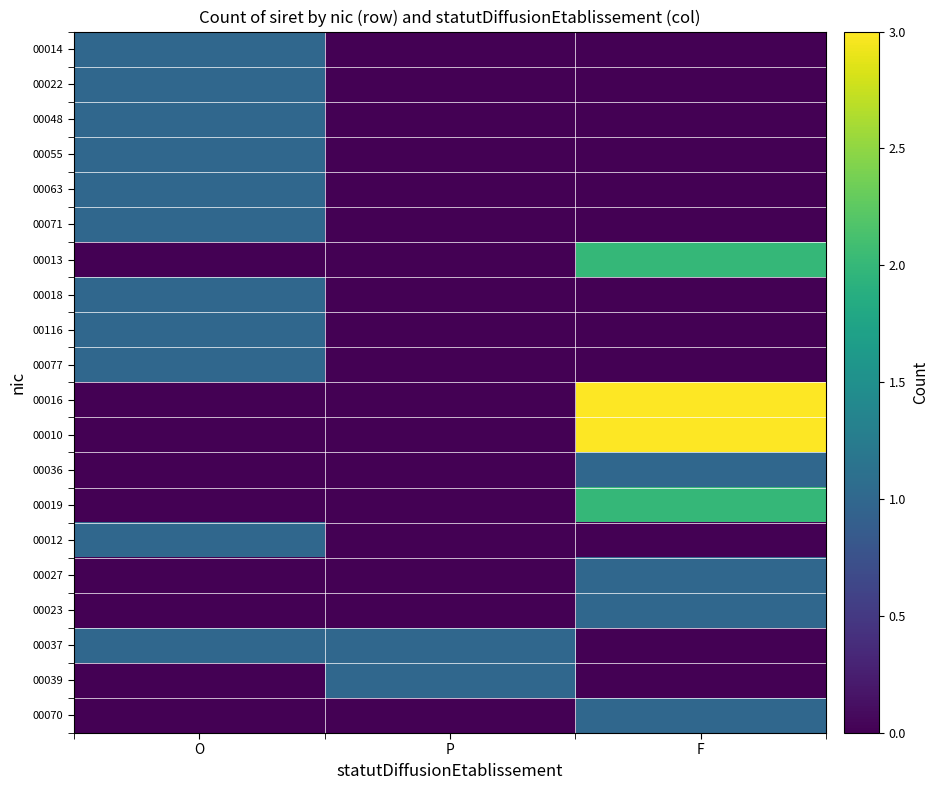

Which has a higher value, F or P?

F